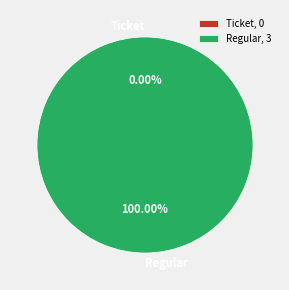

Which slice is the smallest?

Ticket